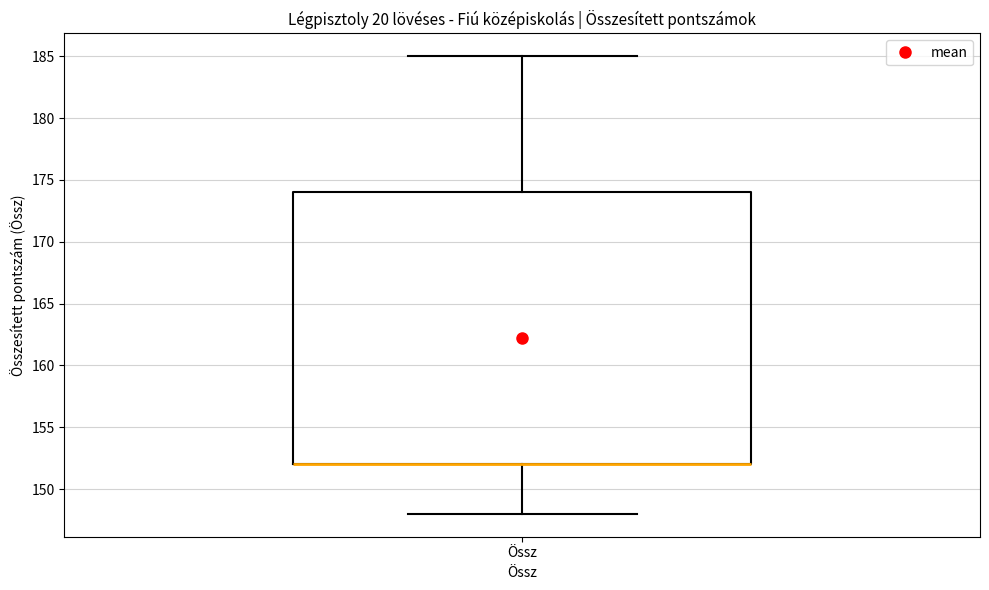

Where is the lower edge of the box for Össz on the y-axis? The values are not printed on the chart, so give them approximately, as read against the axis.

152